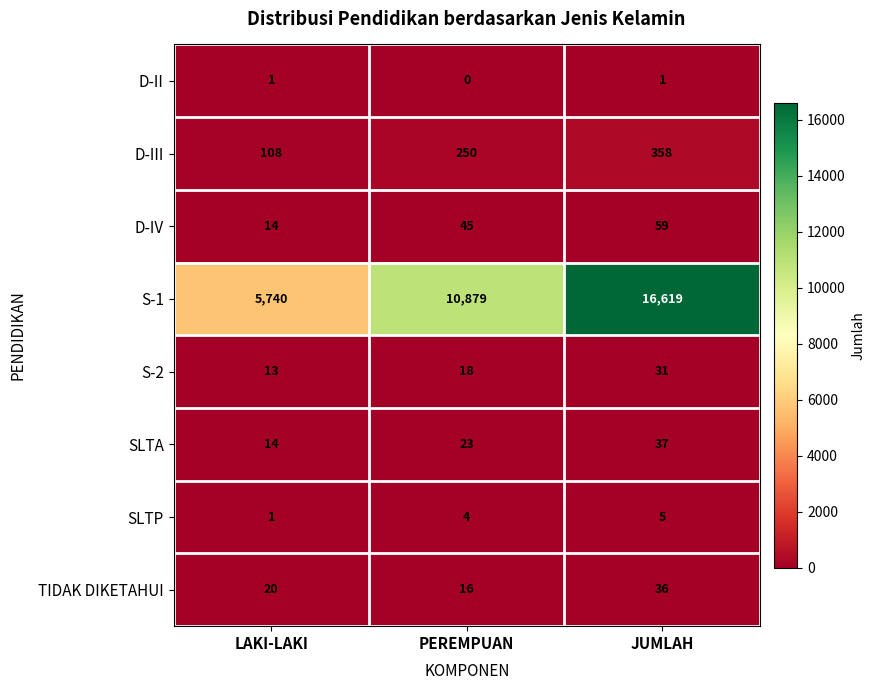

What is the difference between the maximum and minimum values in the SLTP series?

4